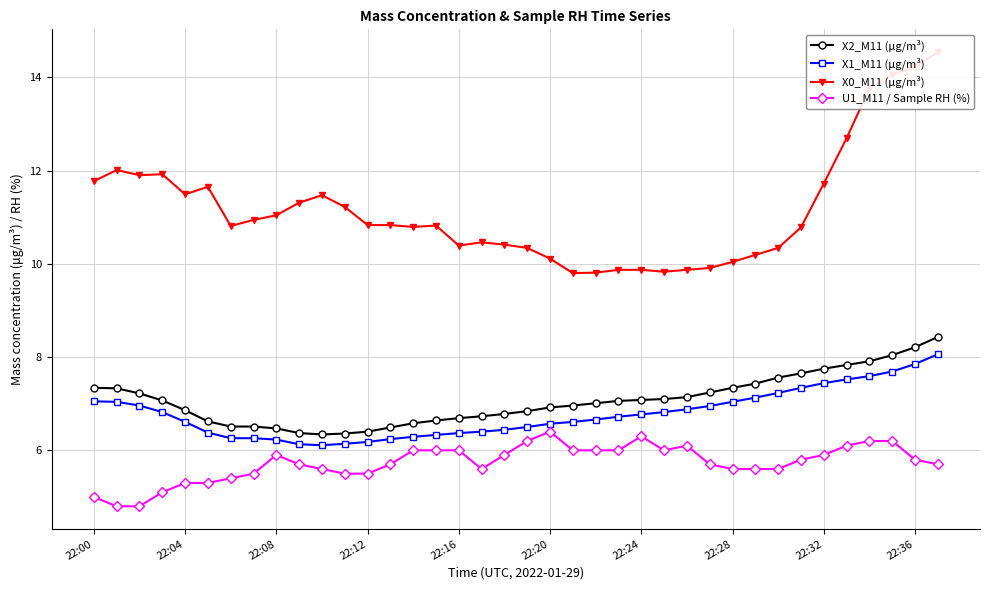

True or false: X1_M11 (μg/m³) and X2_M11 (μg/m³) intersect in this chart.

False